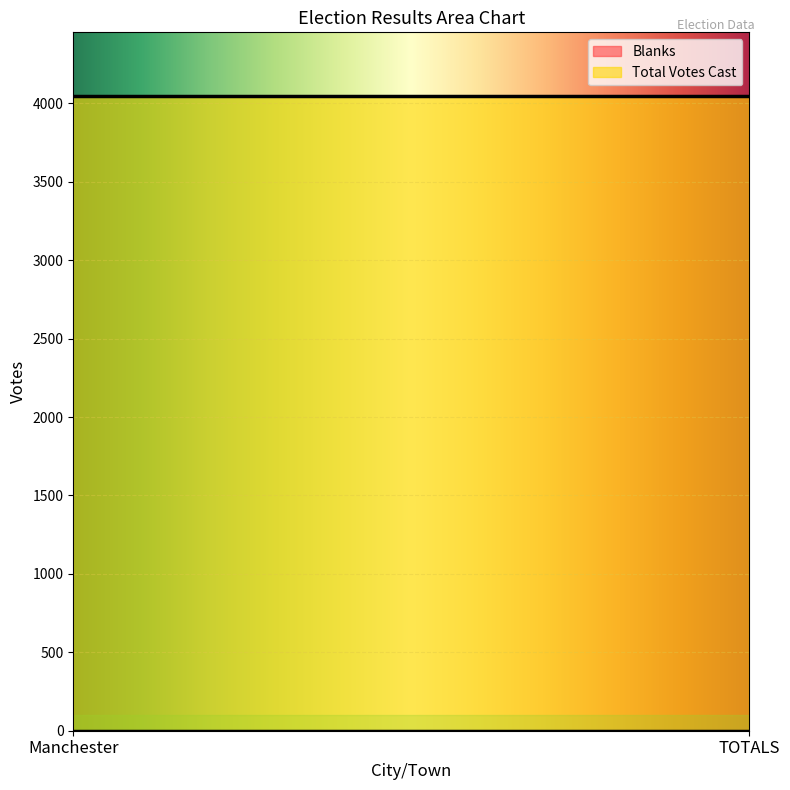

Which series has the largest range (max minus min)?

Blanks